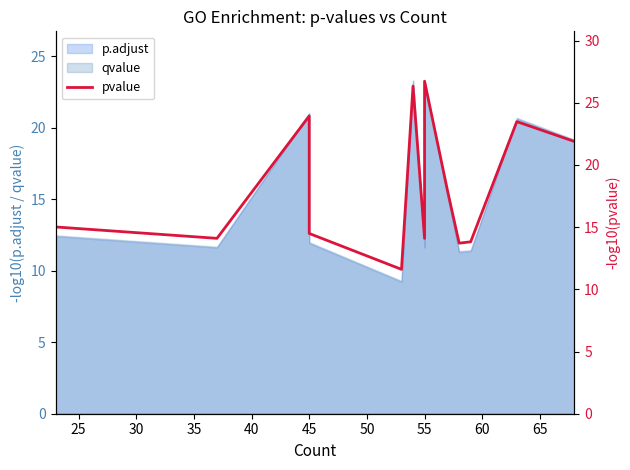

Count the number of categories in the chart.

15